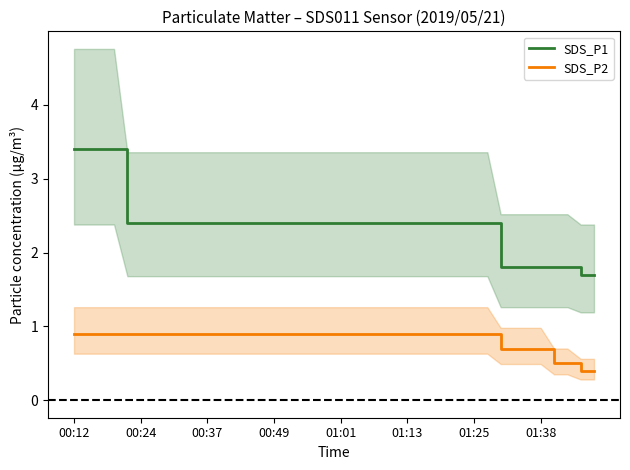

What is the highest value of the SDS_P2 series?

0.9